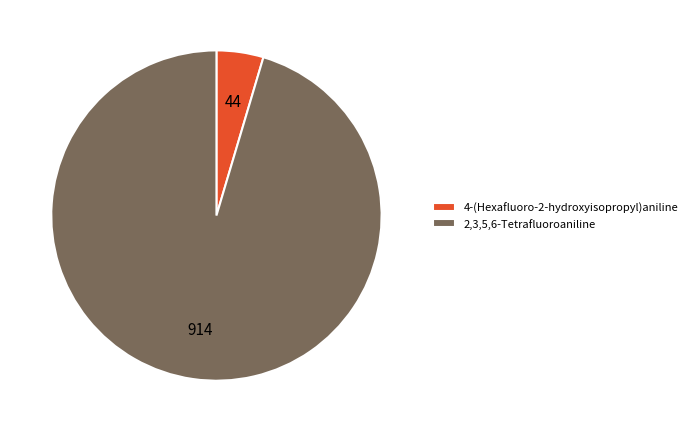

Is it true that 4-(Hexafluoro-2-hydroxyisopropyl)aniline is 13% of the pie?

False